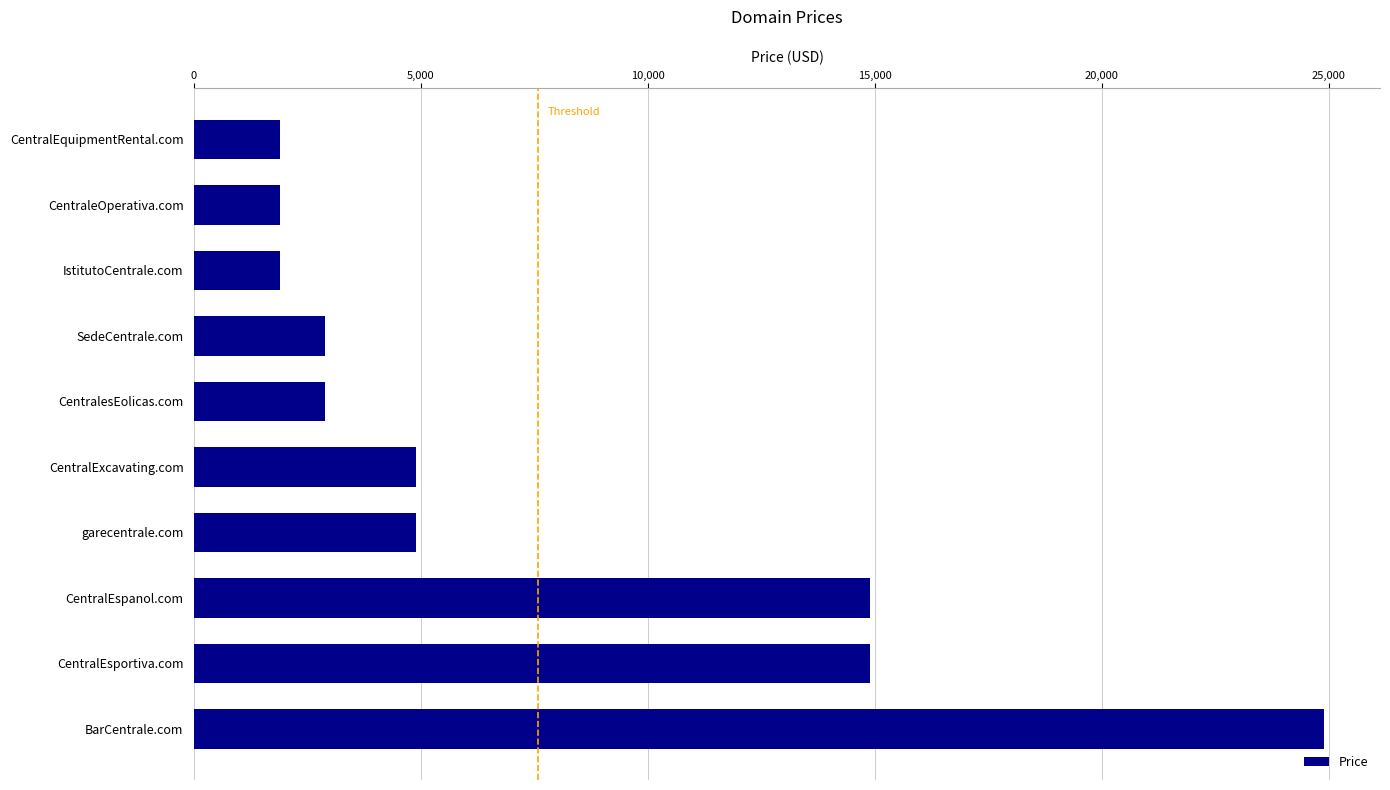

What is the greatest value displayed?

24888